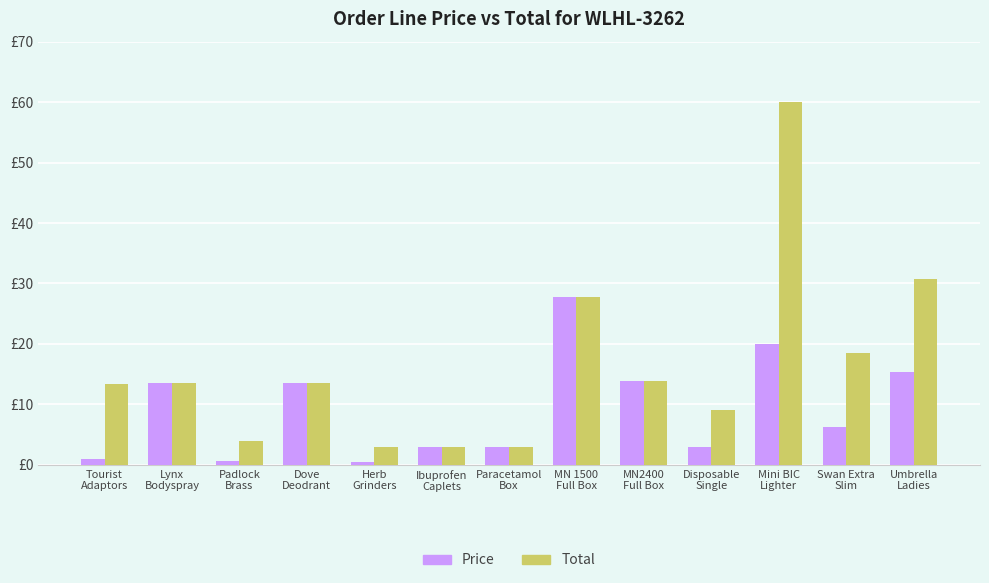

At how many categories does at least one series exceed 39?

1